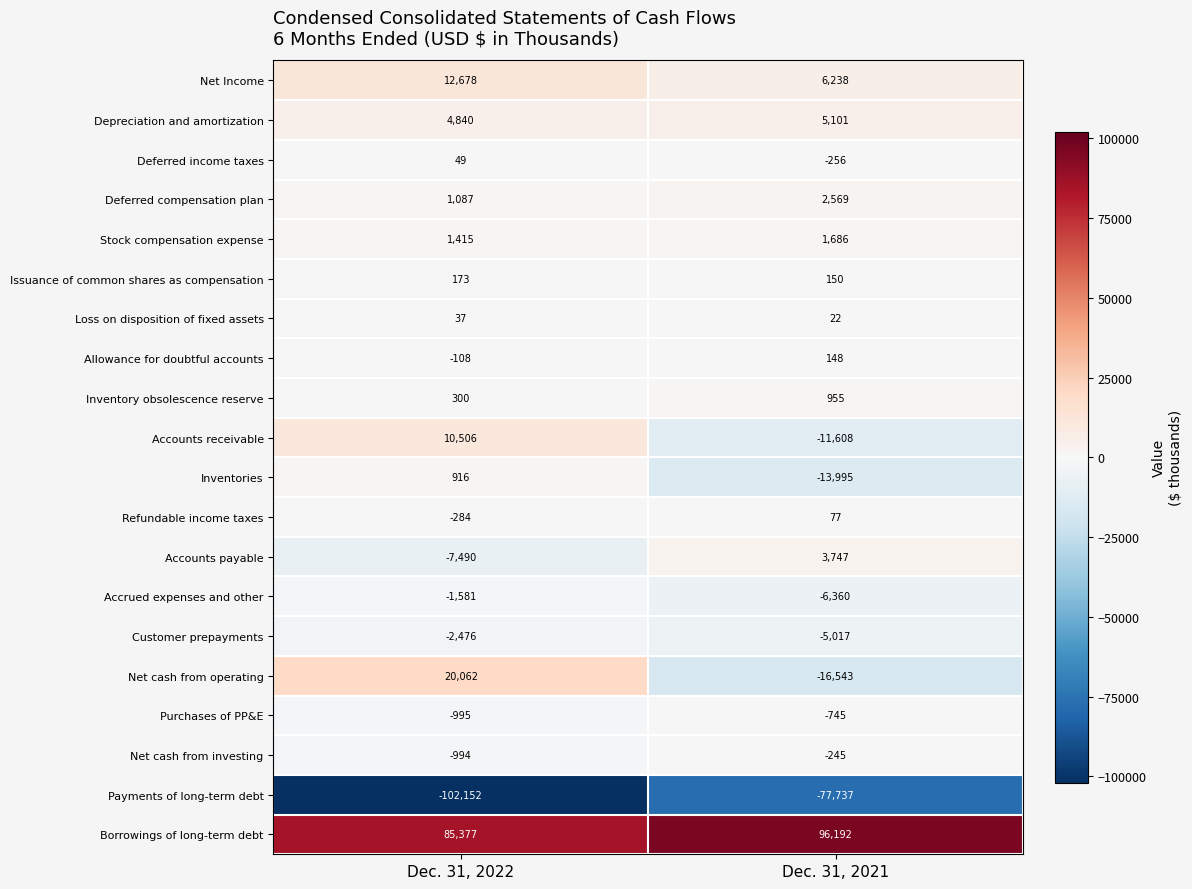

The Net cash from operating series shows -21850 at Dec. 31, 2021. True or false?

False